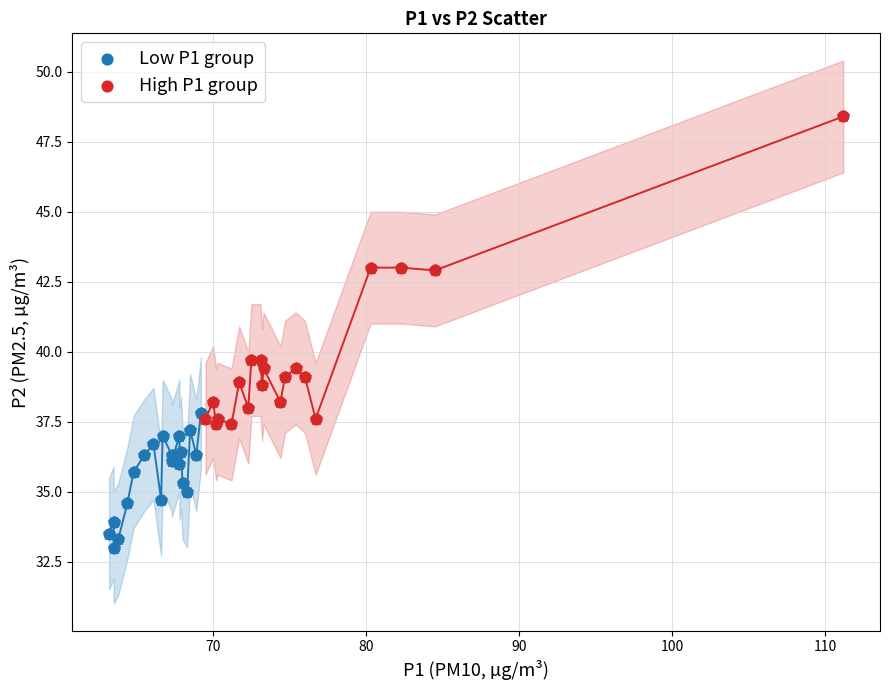

Which series reaches the minimum Y coordinate?

Low P1 group